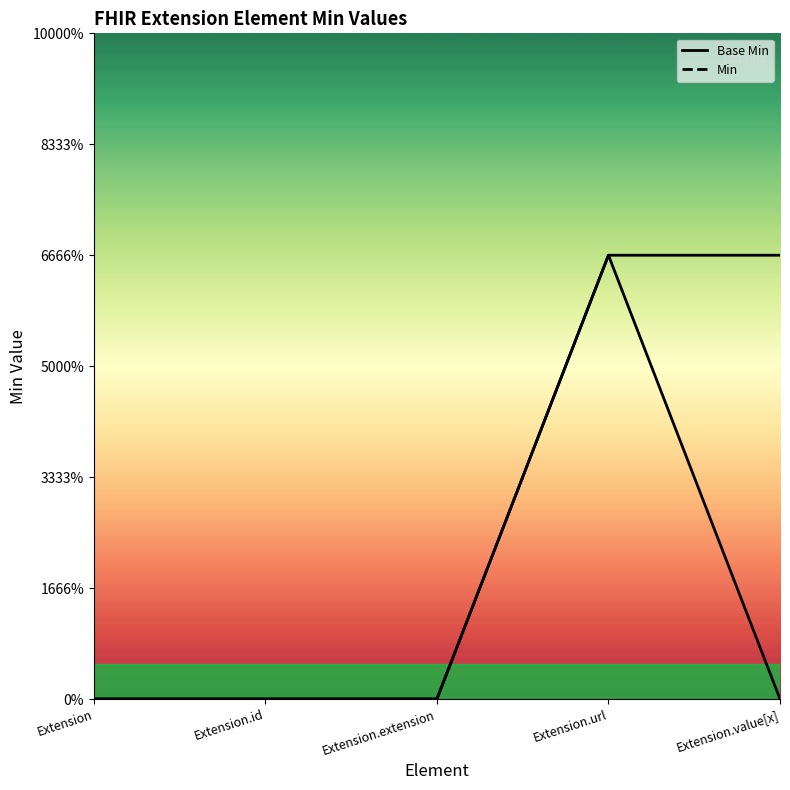

True or false: Base Min and Min line intersect in this chart.

False